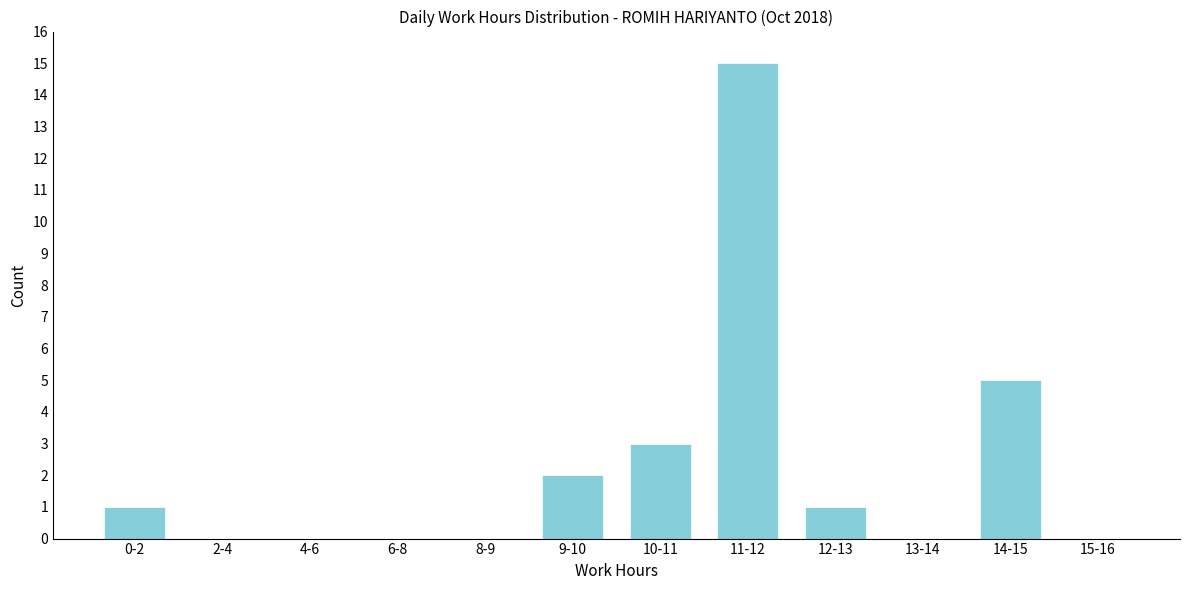

Reading left to right, extract all data points from this chart.

0-2=1	2-4=0	4-6=0	6-8=0	8-9=0	9-10=2	10-11=3	11-12=15	12-13=1	13-14=0	14-15=5	15-16=0